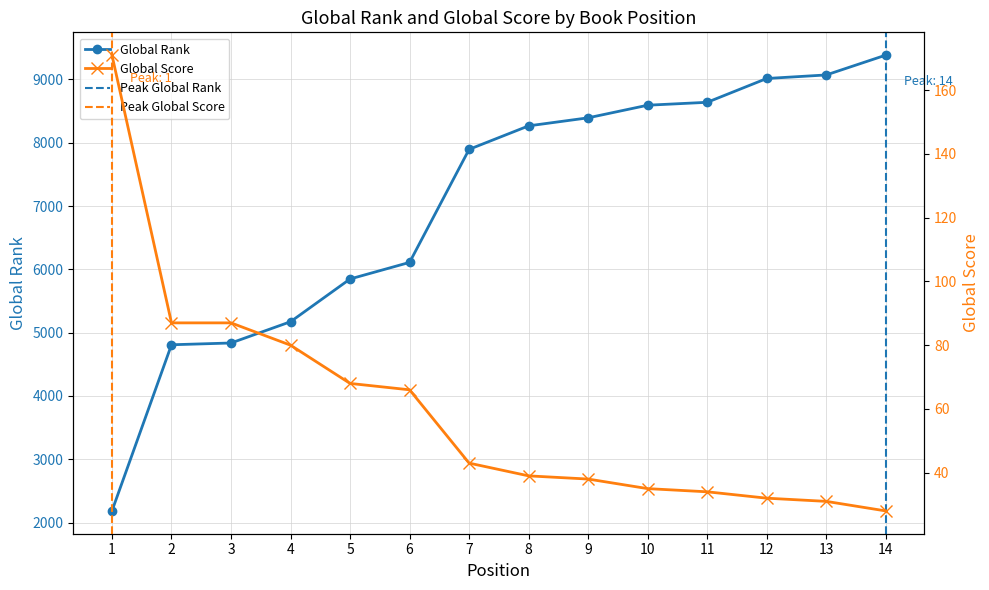

Which category has the highest value across all series?

14